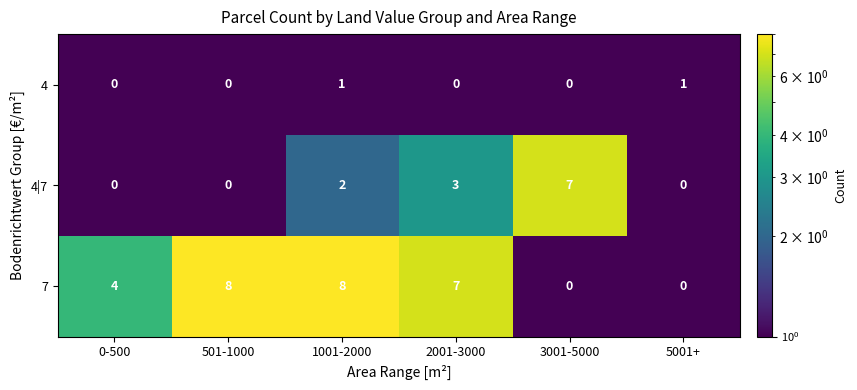

Reading left to right, extract all data points from this chart.

4: 0-500=0	501-1000=0	1001-2000=1	2001-3000=0	3001-5000=0	5001+=1
4|7: 0-500=0	501-1000=0	1001-2000=2	2001-3000=3	3001-5000=7	5001+=0
7: 0-500=4	501-1000=8	1001-2000=8	2001-3000=7	3001-5000=0	5001+=0